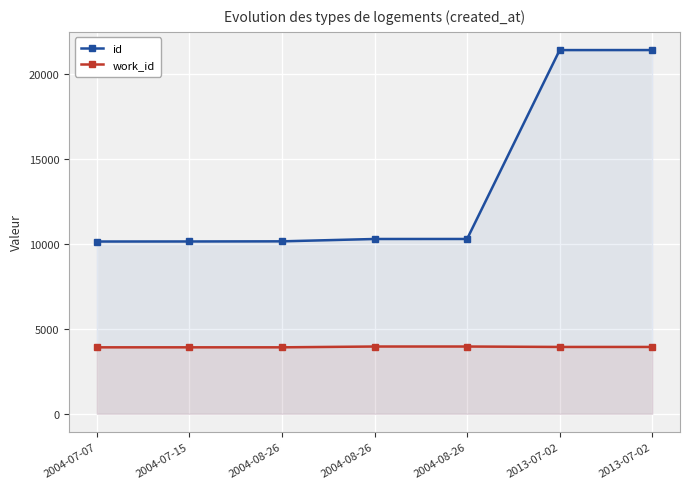

The id series shows 10150 at 2004-07-15. True or false?

True